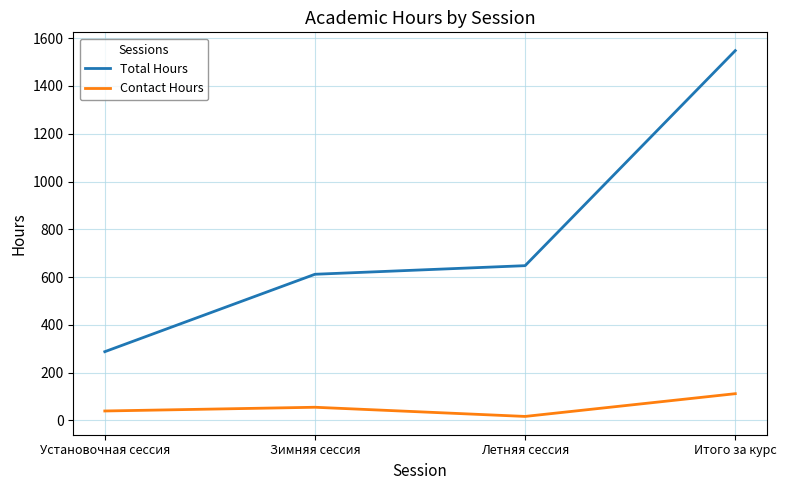

What is the approximate value of Total Hours at Зимняя сессия?

612.0